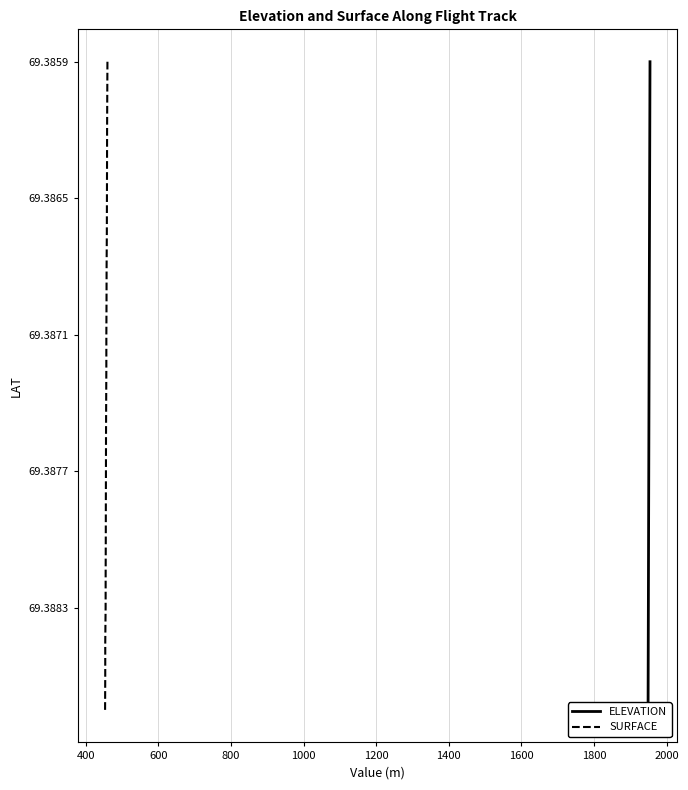

Which series has the largest total across all categories?

ELEVATION